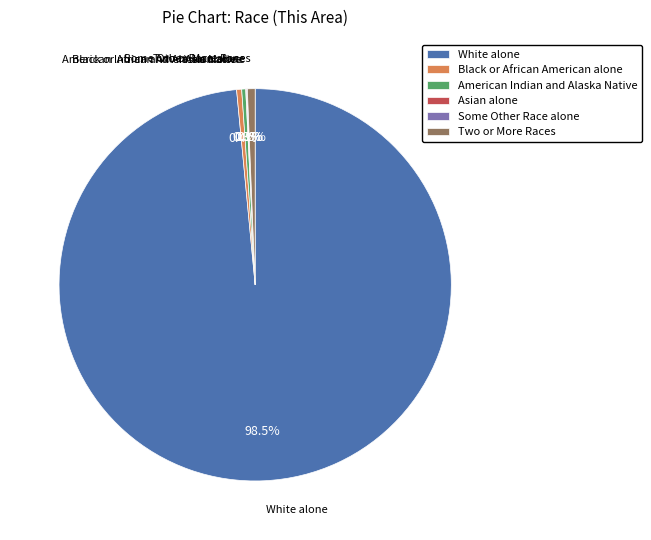

To the nearest percent, what is the difference between the largest and smallest slice percentages?

98%